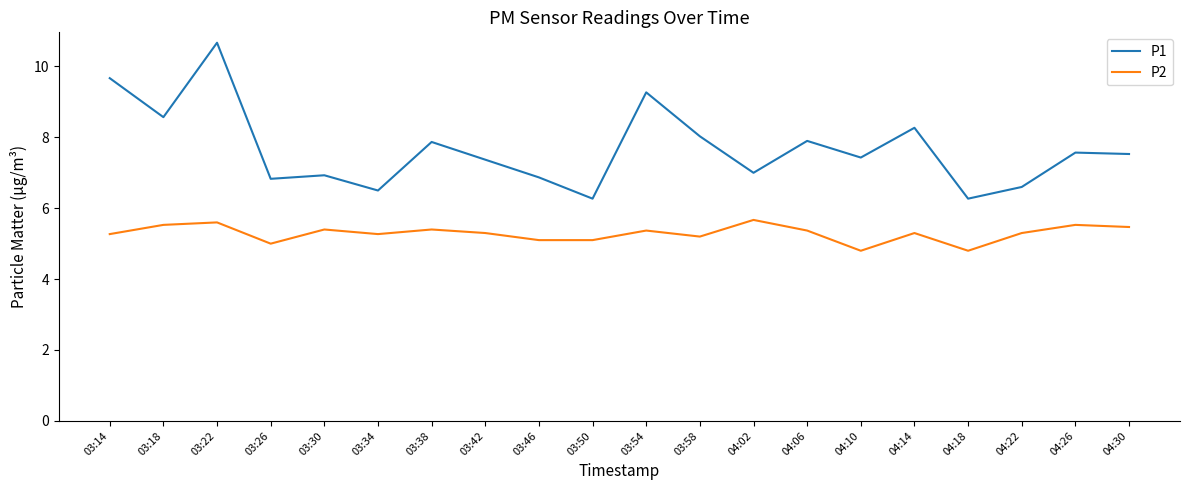

What is the sum of the P2 values at 04:26 and 03:14?

10.8